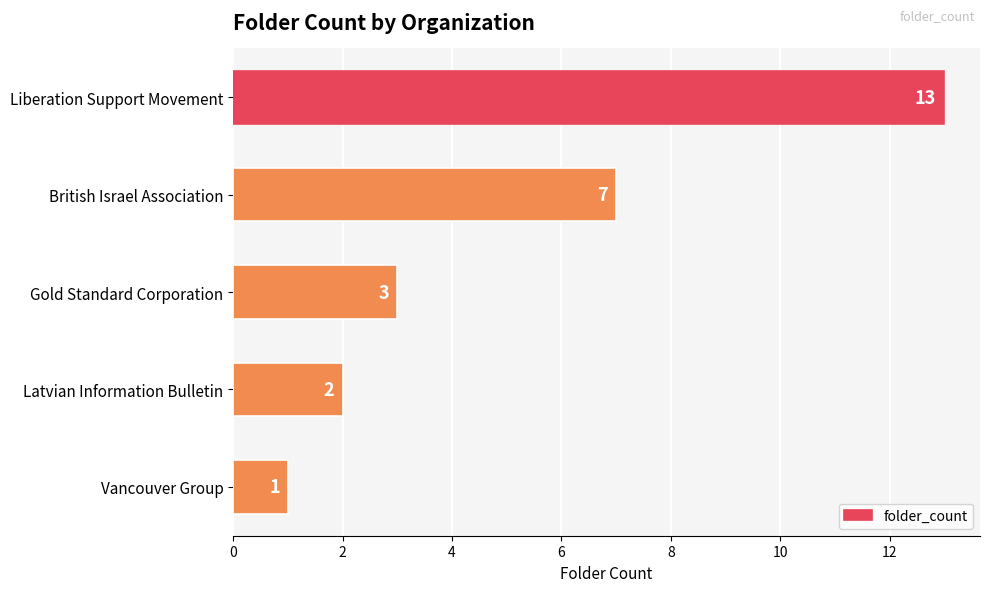

What is the difference between the second highest and second lowest values?

5